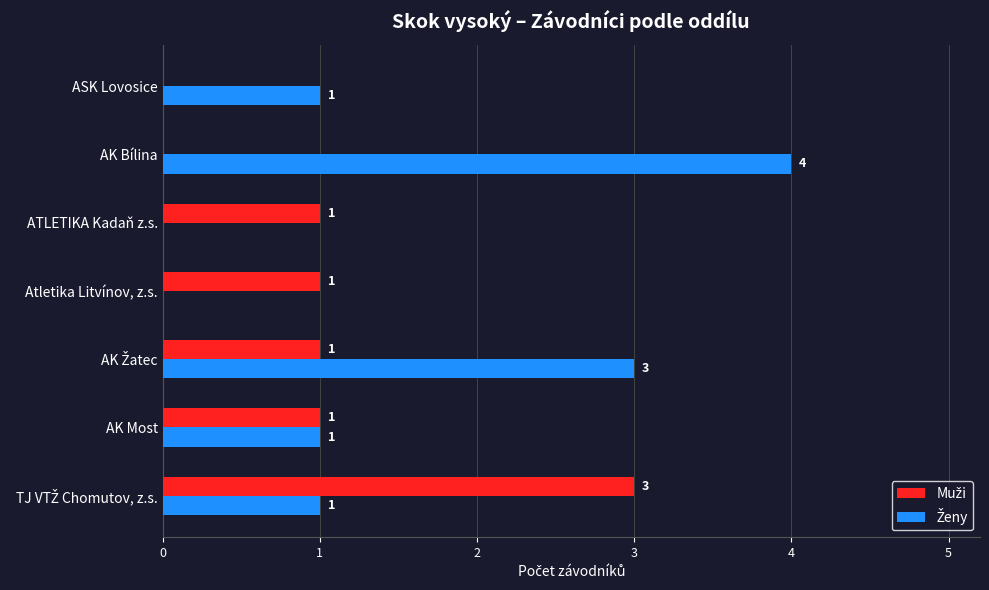

Which category has the highest value across all series?

AK Bílina